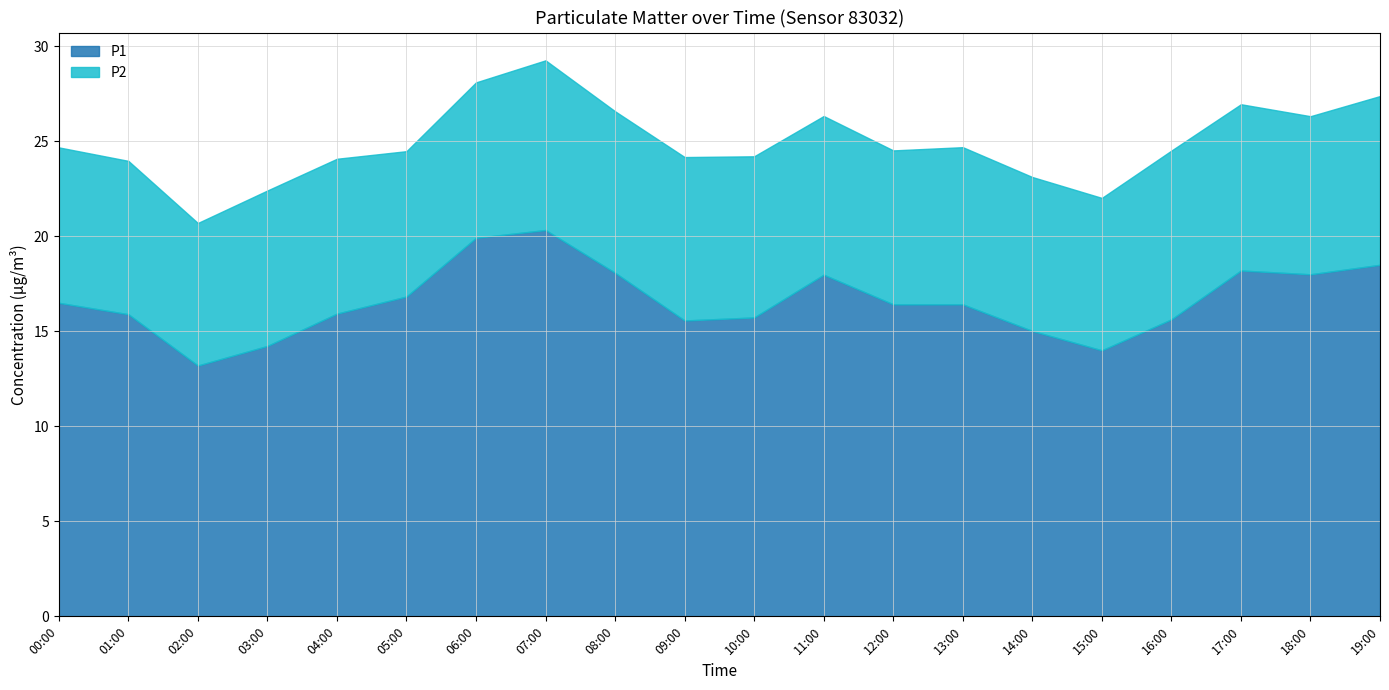

True or false: P1 and P2 intersect in this chart.

False